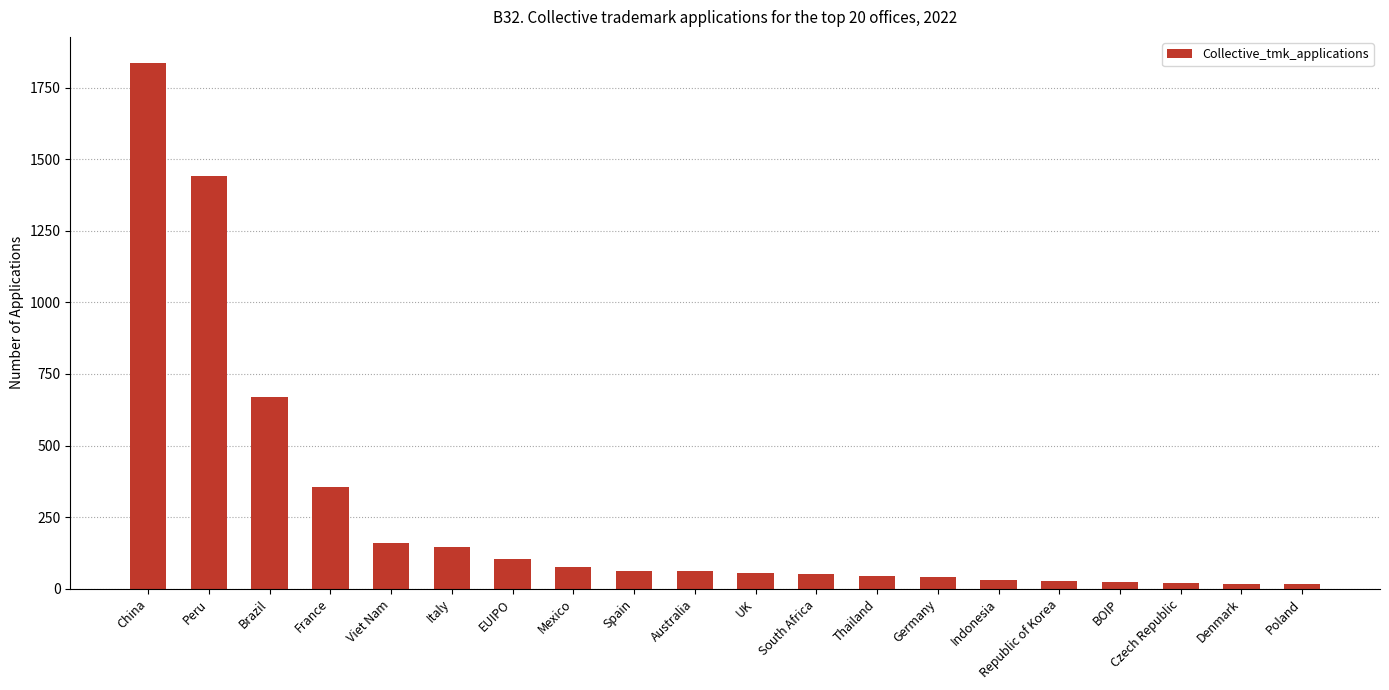

At which label is the value closest to 925?

Brazil